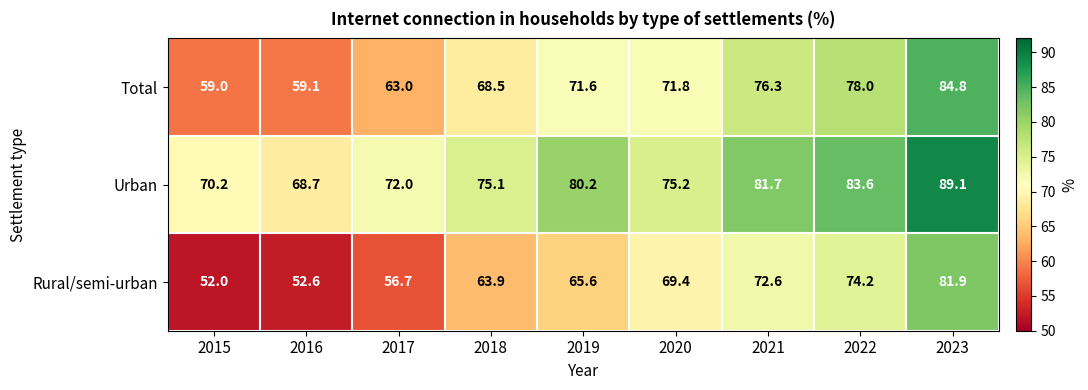

Reading right to left, list all the values displayed in this chart.

Total: 2023=84.8	2022=78.0	2021=76.3	2020=71.8	2019=71.6	2018=68.5	2017=63.0	2016=59.1	2015=59.0
Urban: 2023=89.1	2022=83.6	2021=81.7	2020=75.2	2019=80.2	2018=75.1	2017=72.0	2016=68.7	2015=70.2
Rural/semi-urban: 2023=81.9	2022=74.2	2021=72.6	2020=69.4	2019=65.6	2018=63.9	2017=56.7	2016=52.6	2015=52.0